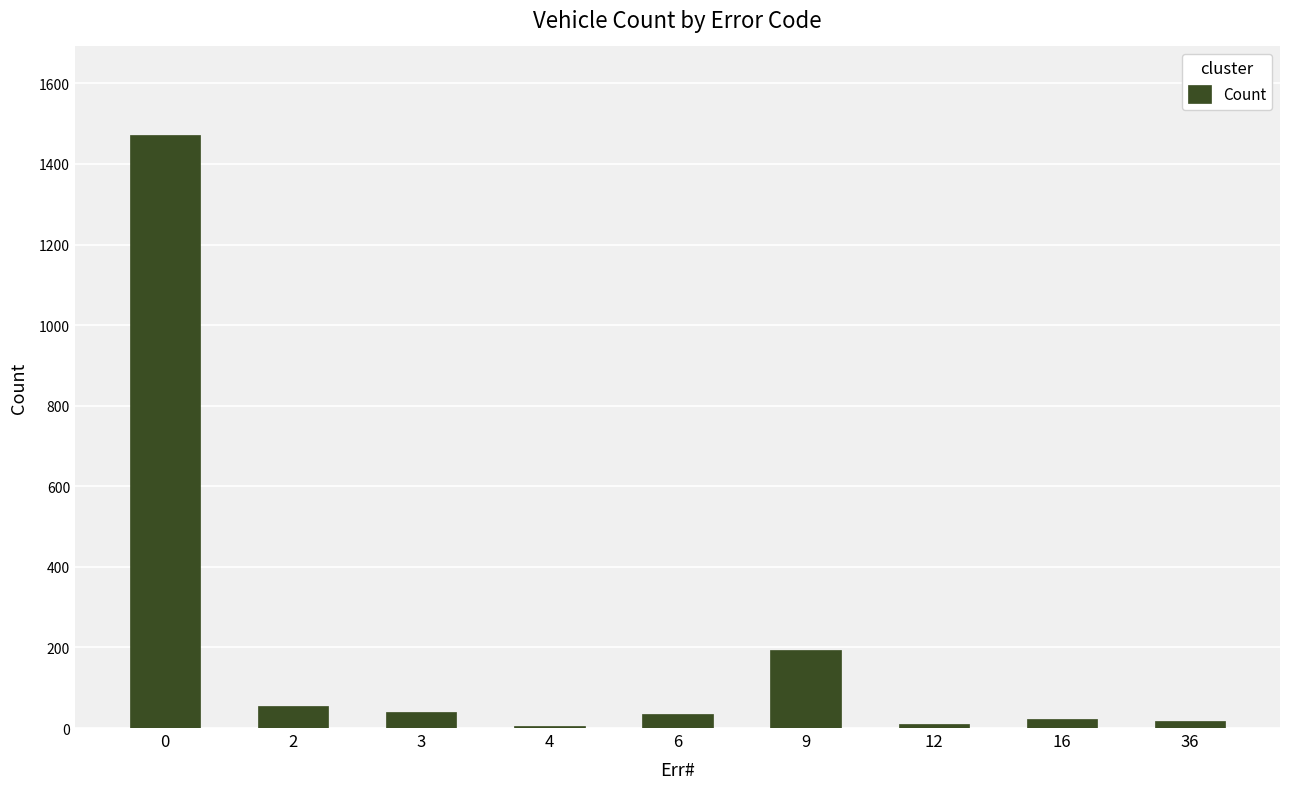

What is the greatest value displayed?

1471